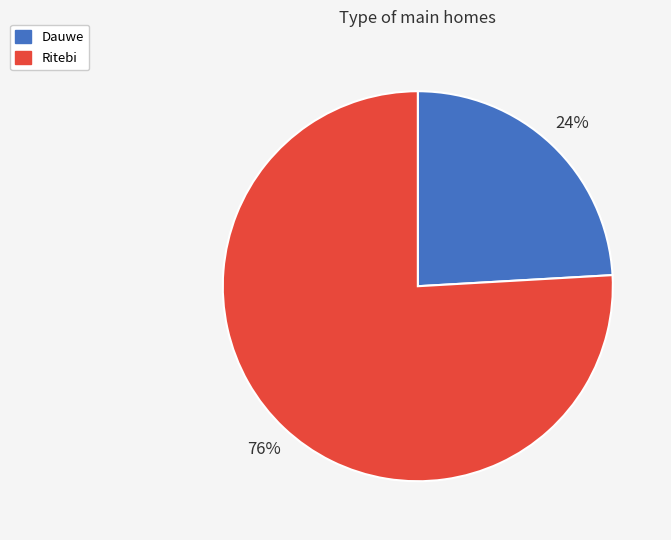

To the nearest percent, what is the combined percentage of Ritebi and Dauwe?

100%